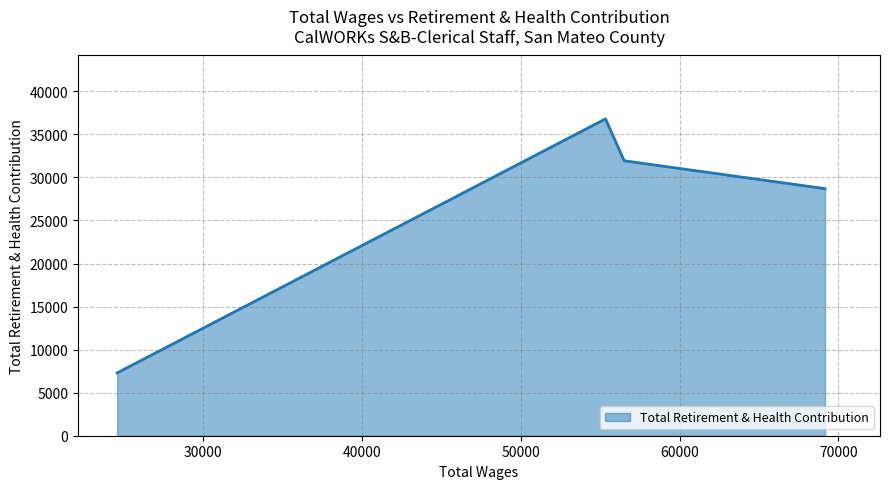

How many lines are shown in the chart?

1